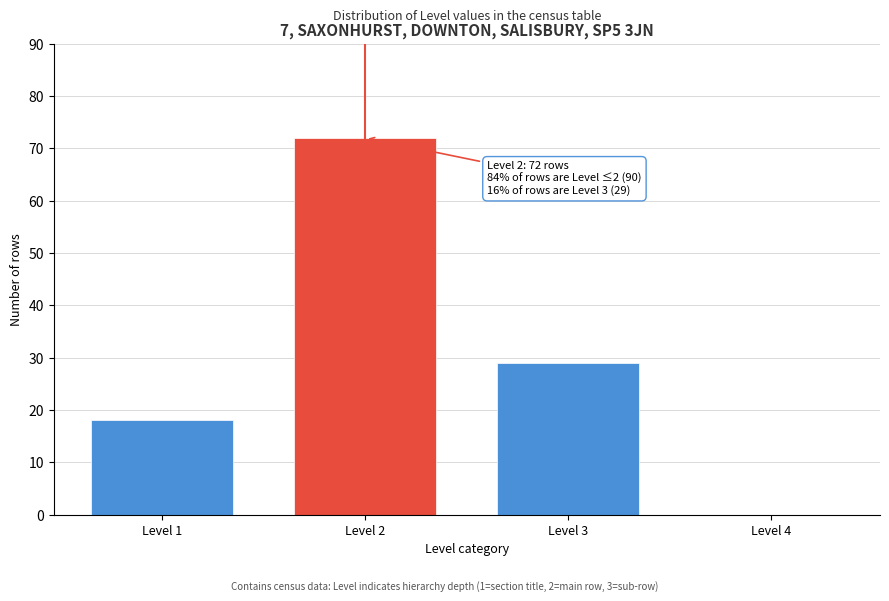

Reading left to right, extract all data points from this chart.

Level 1=18	Level 2=72	Level 3=29	Level 4=0